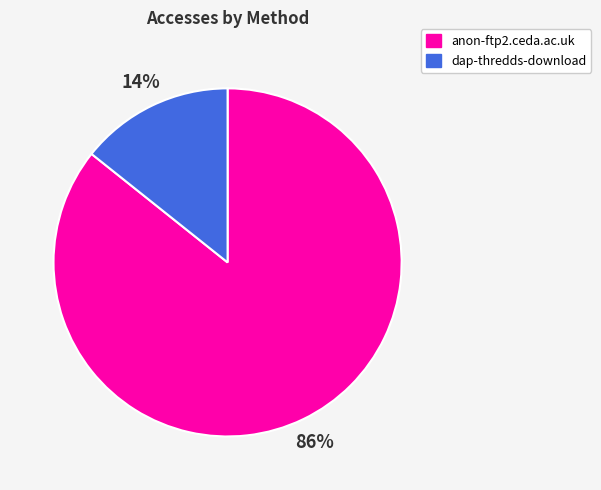

Which category has the biggest portion of the pie?

anon-ftp2.ceda.ac.uk